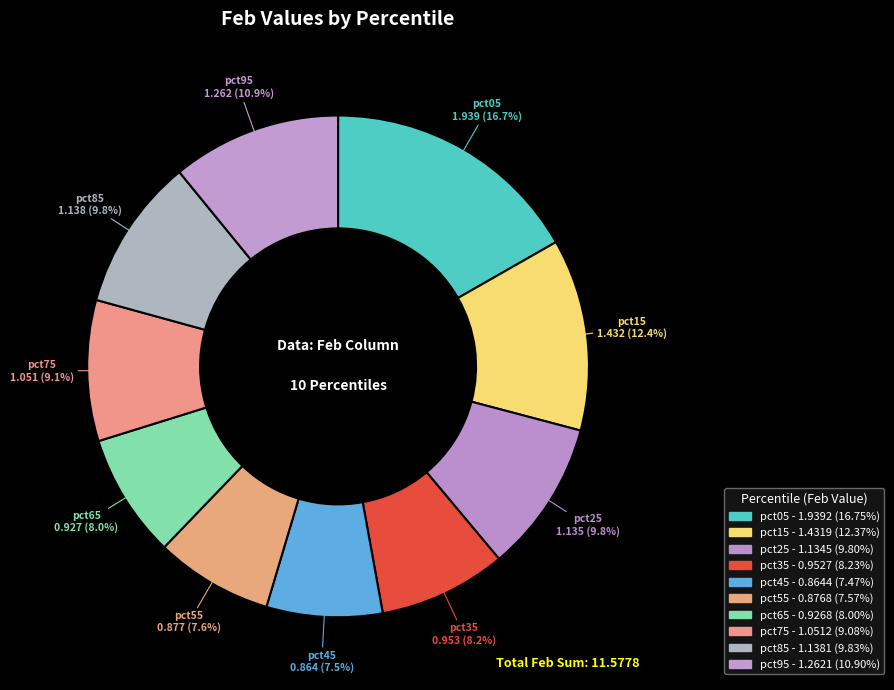

How many slices are in this pie chart?

10